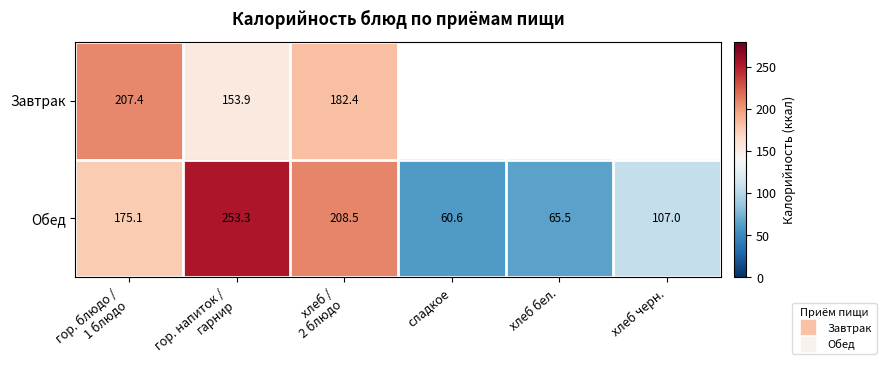

Read the Завтрак value at гор. блюдо / 1 блюдо.

207.4